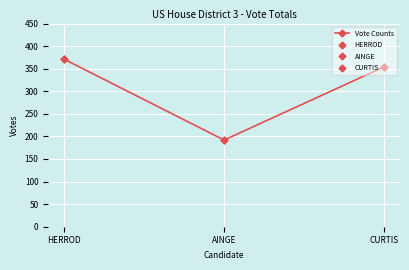

The value at CURTIS is 585. True or false?

False